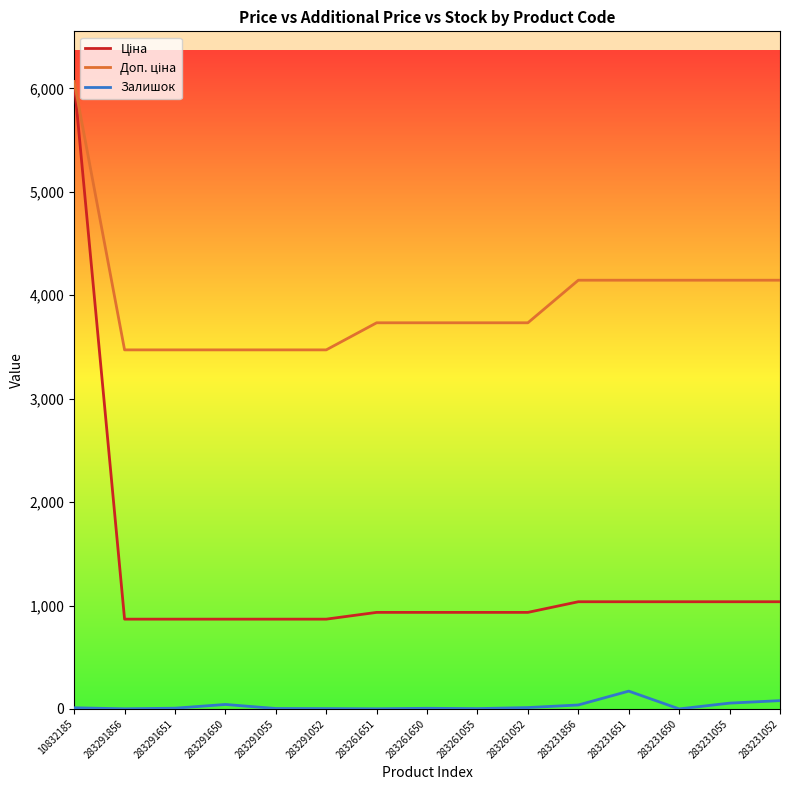

At which category is the sum across all series the highest?

10832185